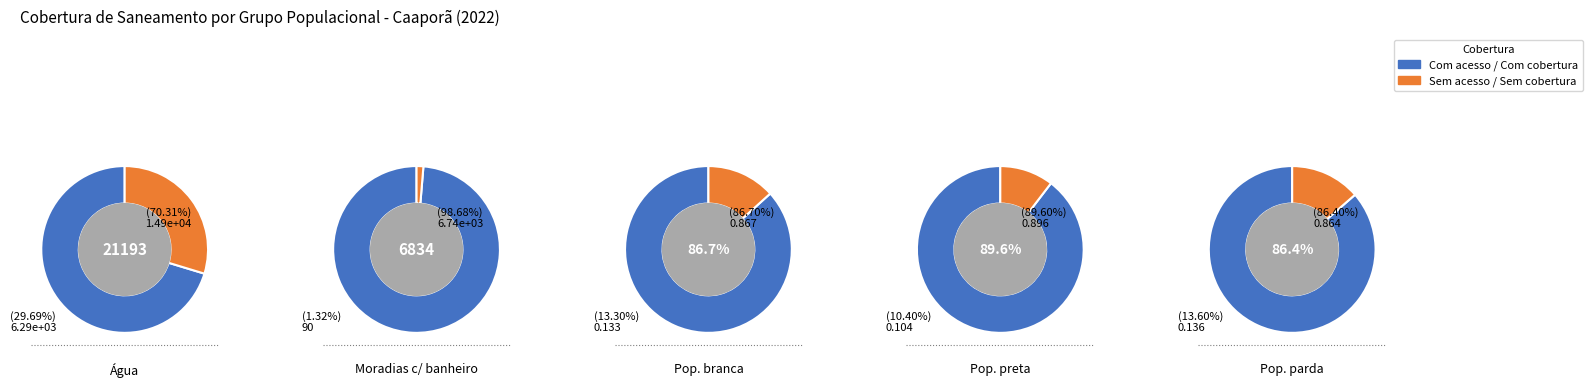

Between 1 and 2, which is larger?

2